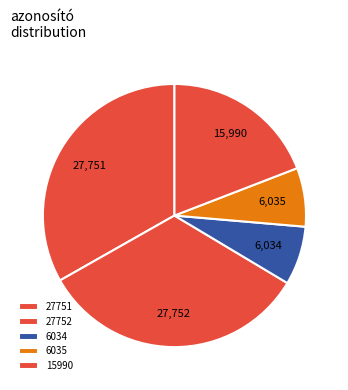

Count the number of slices in the pie.

5